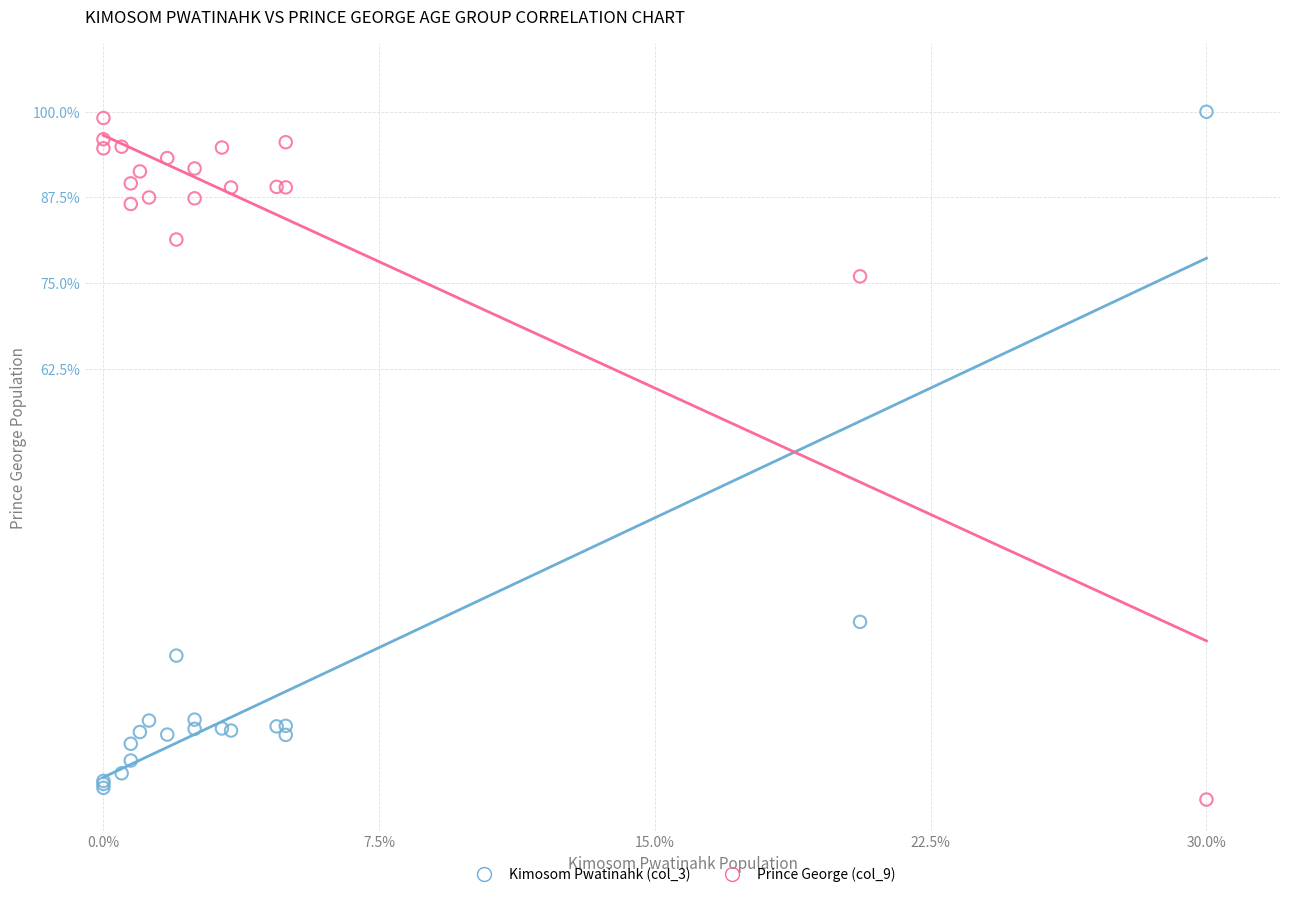

Across all series, what Y value is closest to 49?

25.5